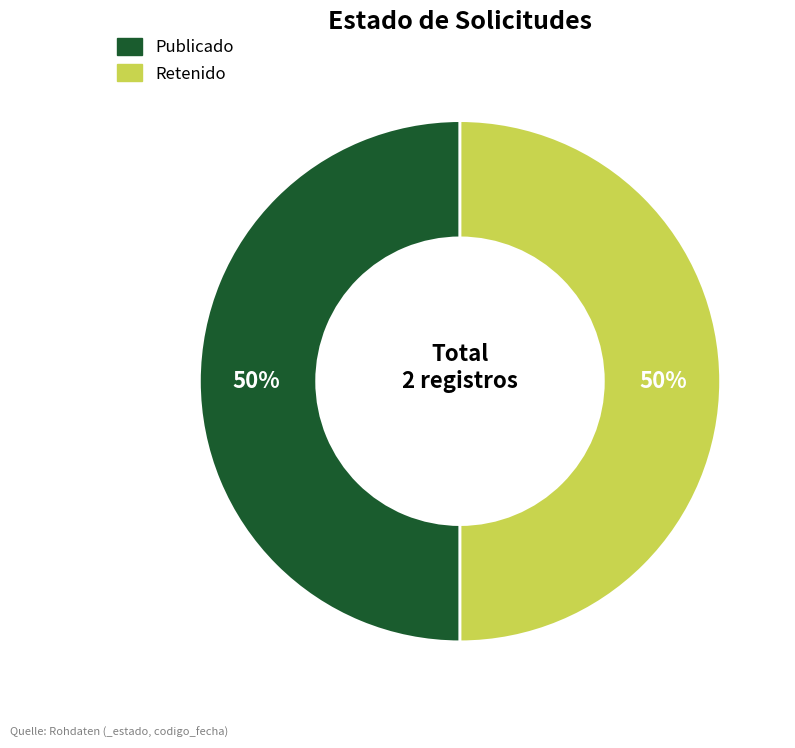

What is the largest slice in the pie chart?

PUB